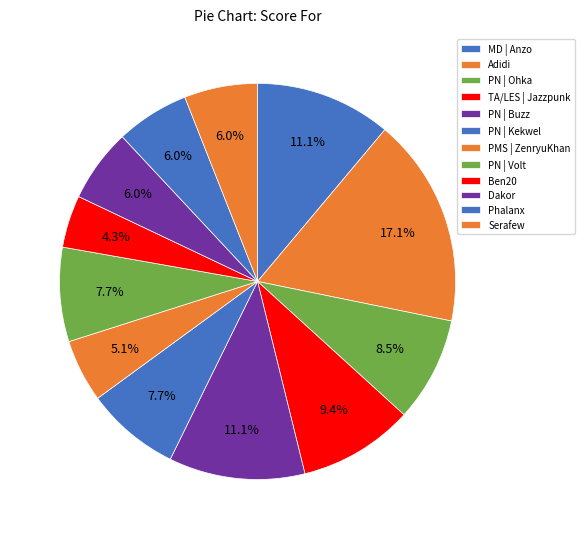

What is the total percentage of PN | Buzz and PN | Kekwel?

18.8%